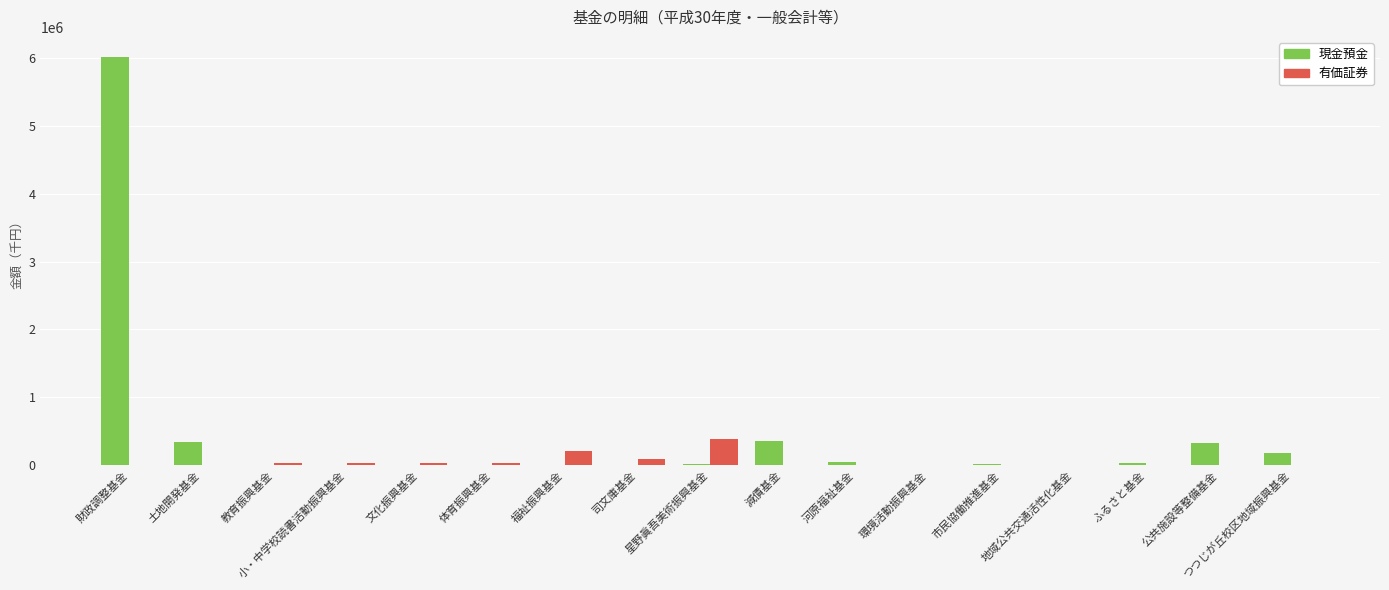

What are all the series names shown in the legend?

現金預金, 有価証券